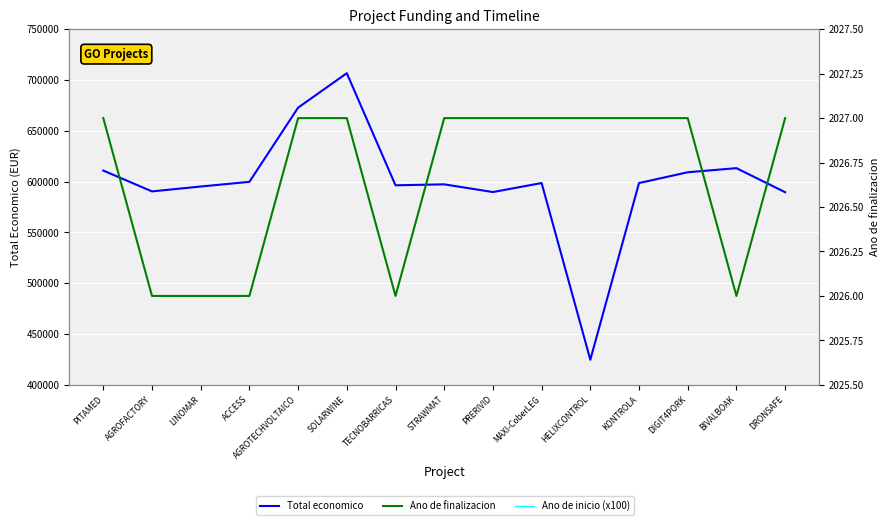

True or false: Ano de inicio (x100) has more than 1 interior local peaks.

False